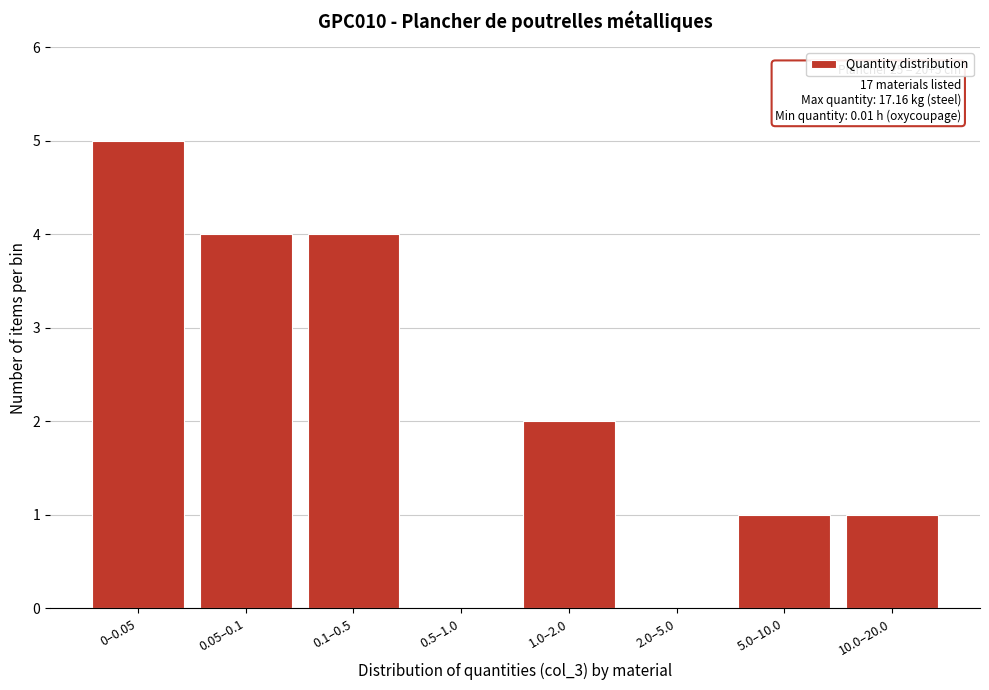

Reading left to right, list all the values displayed in this chart.

0–0.05=5	0.05–0.1=4	0.1–0.5=4	0.5–1.0=0	1.0–2.0=2	2.0–5.0=0	5.0–10.0=1	10.0–20.0=1